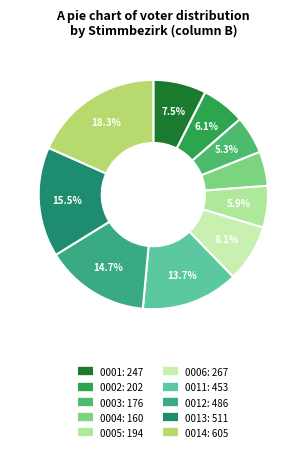

What percentage is the 0004 slice, to the nearest percent?

5%